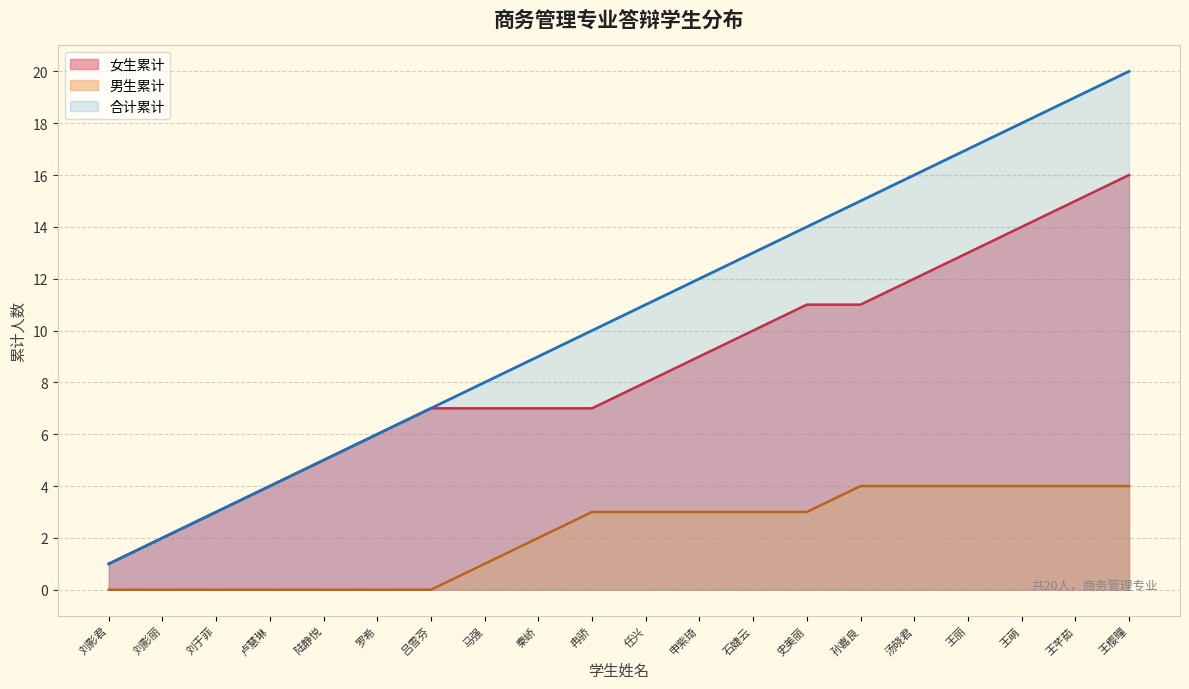

At how many categories does at least one series exceed 16?

4